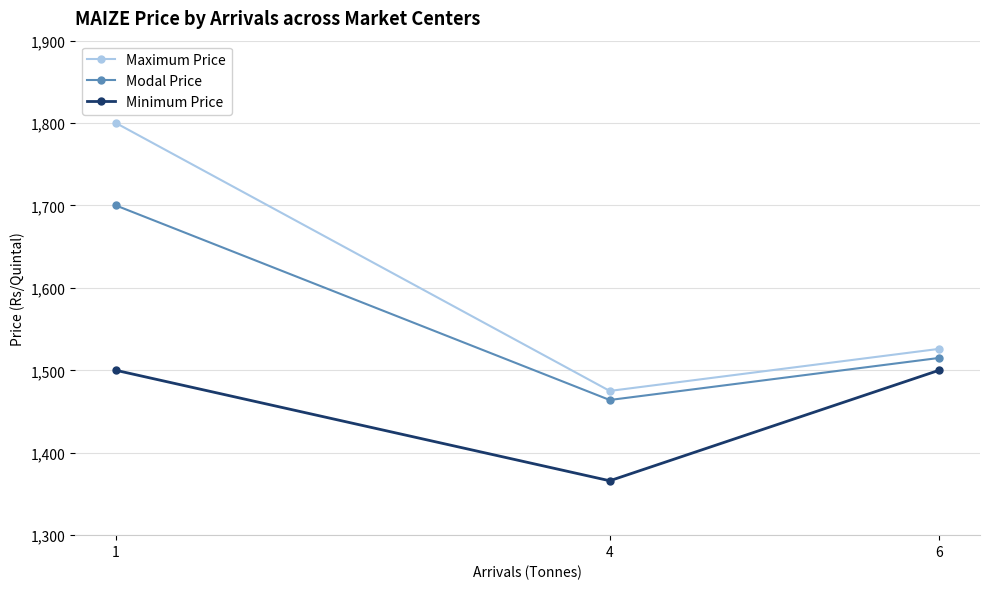

What are all the series names shown in the legend?

Maximum Price, Modal Price, Minimum Price